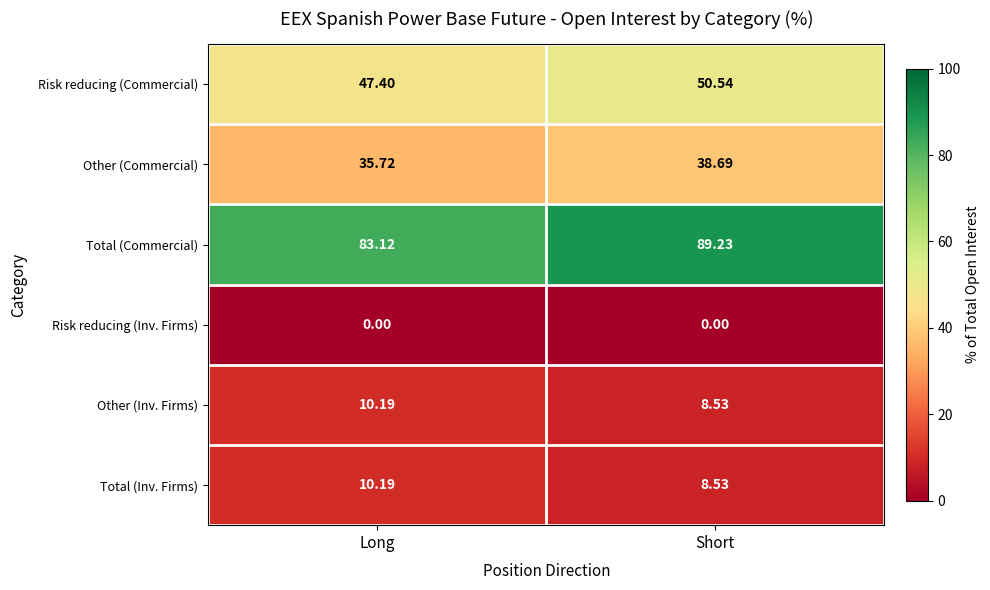

Which category has the highest value in the Total (Commercial) series?

Short